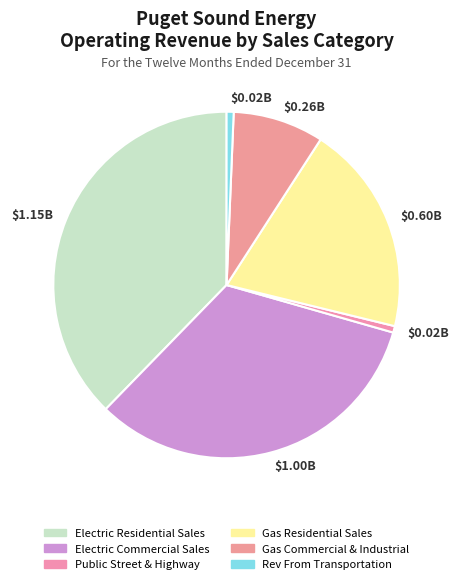

Rank the categories by value from lowest to highest.

Public Street & Highway, Rev From Transportation, Gas Commercial & Industrial, Gas Residential Sales, Electric Commercial Sales, Electric Residential Sales